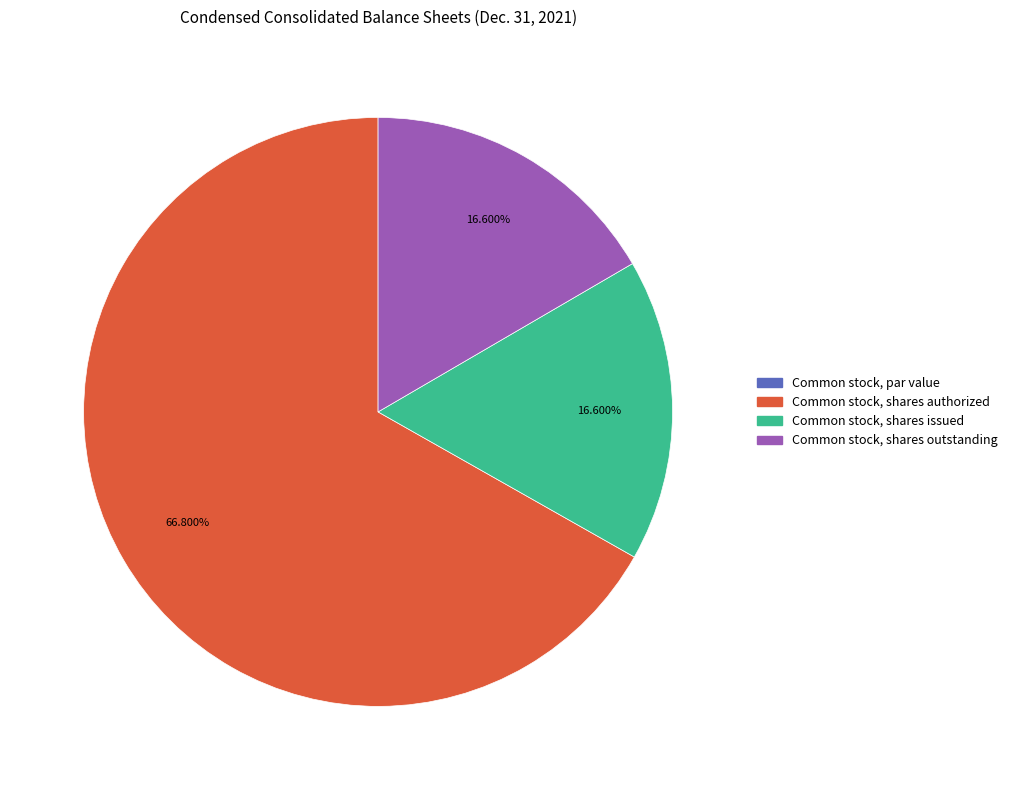

What is the ratio of the value at Common stock, shares authorized to the value at Common stock, shares outstanding?

4.0